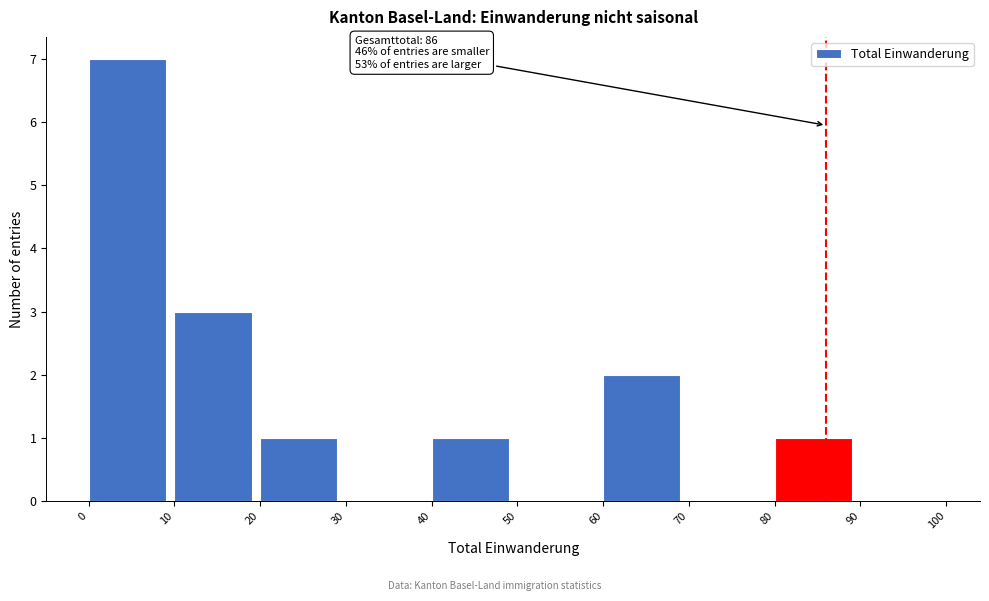

Which range on the x-axis has the tallest bar?

0 to 10